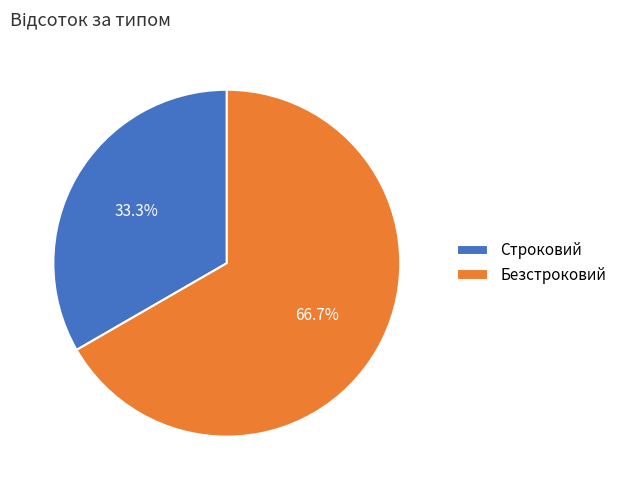

Is Строковий the majority of the pie?

No